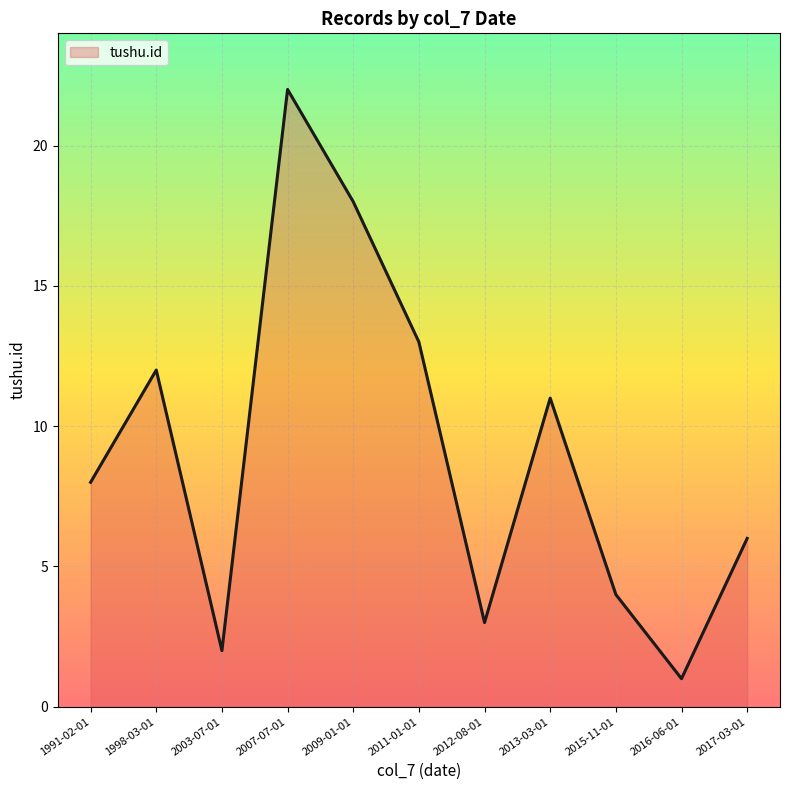

Rank the categories by value from highest to lowest.

2007-07-01, 2009-01-01, 2011-01-01, 1998-03-01, 2013-03-01, 1991-02-01, 2017-03-01, 2015-11-01, 2012-08-01, 2003-07-01, 2016-06-01